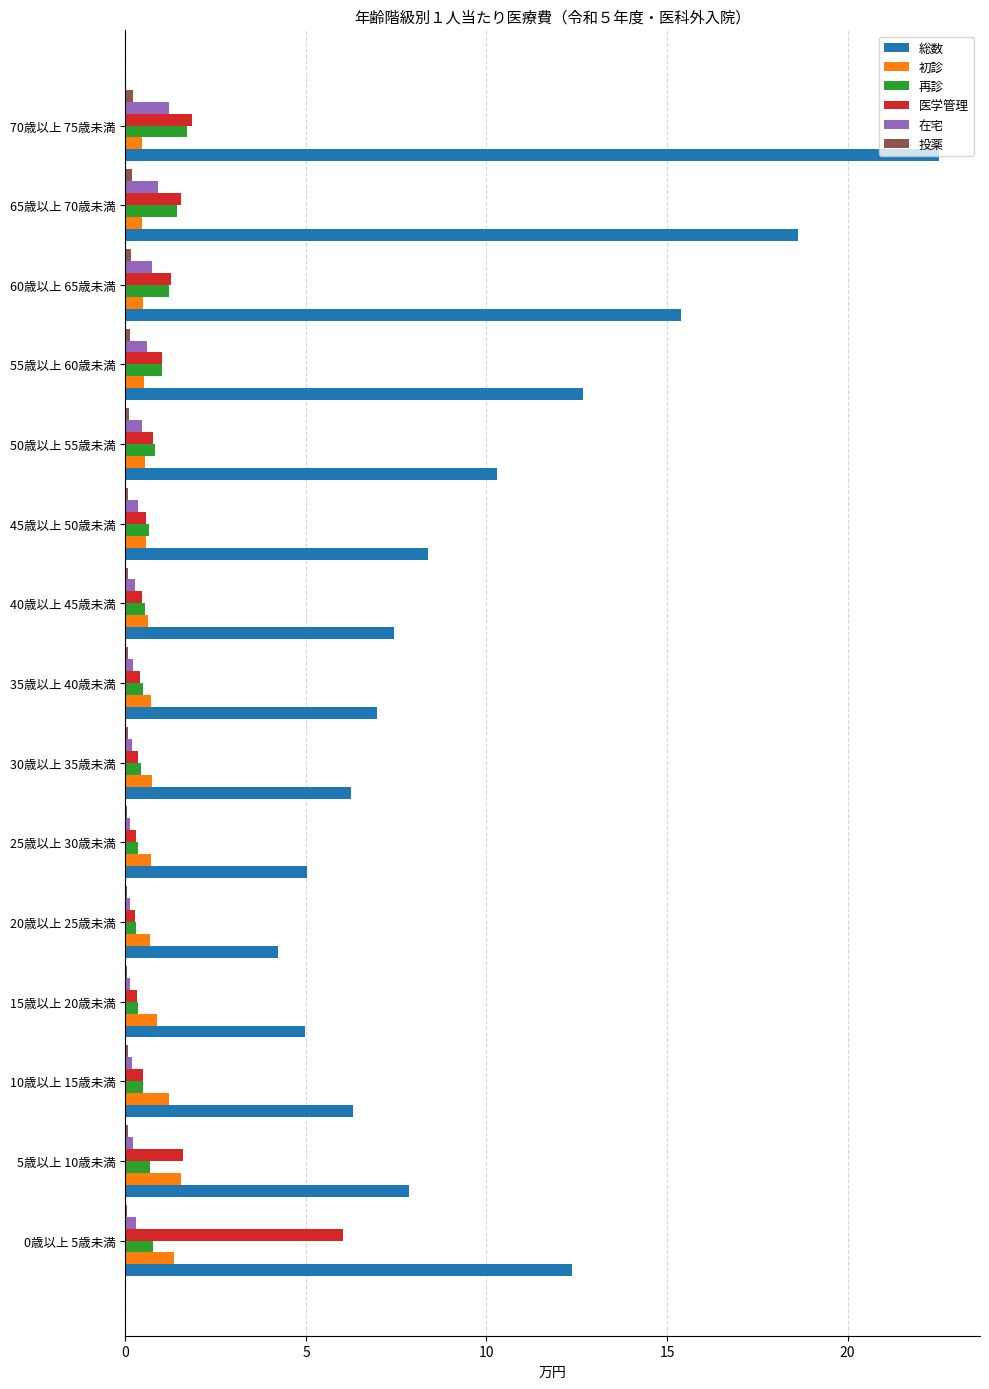

The value of 医学管理 at 65歳以上 70歳未満 is 2.7. True or false?

False